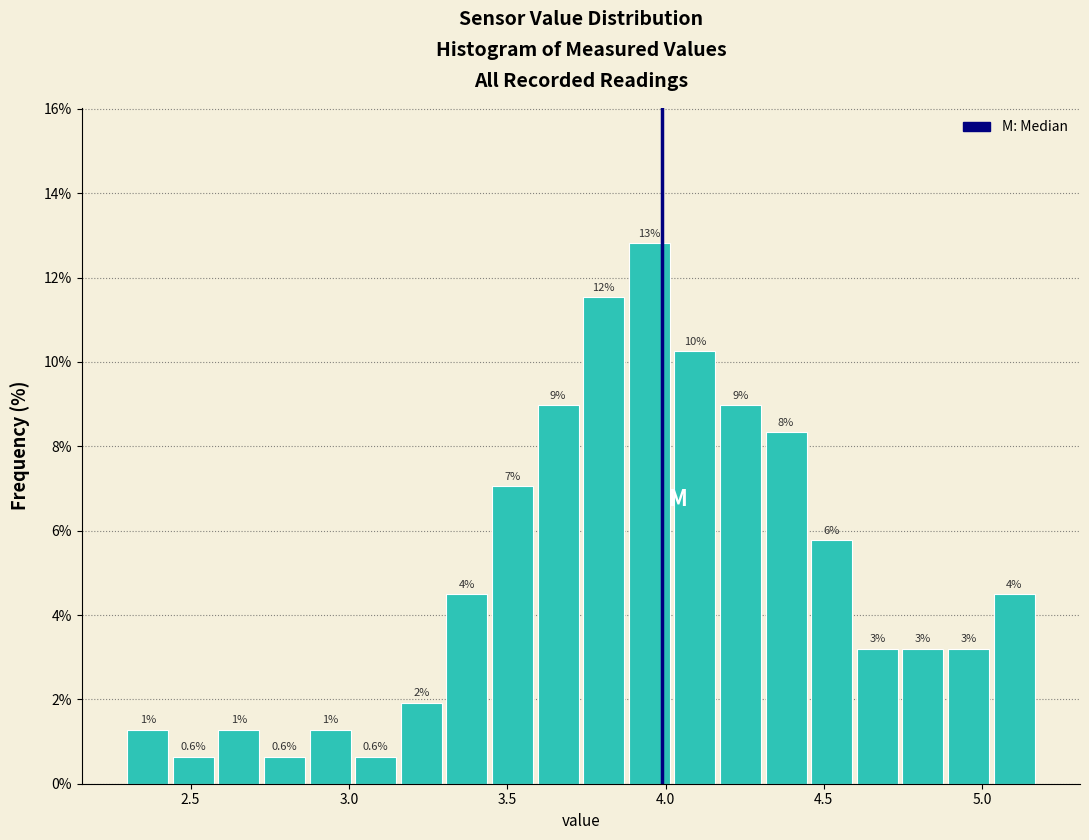

Read against the x-axis, roughly where is the centre of the tallest bar?

3.95